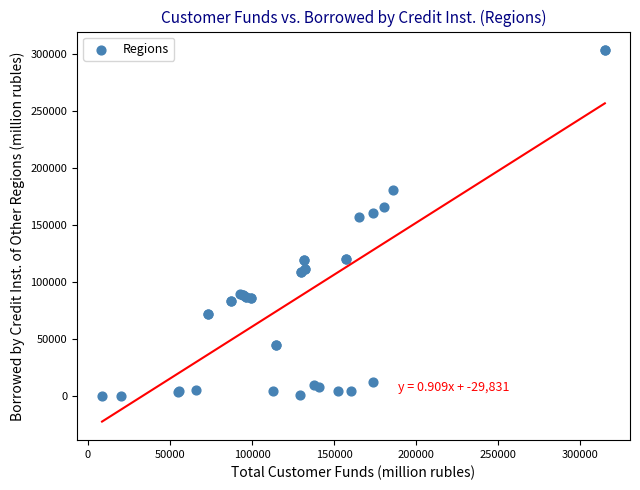

What Y value in the scatter plot is closest to 151490?

156806